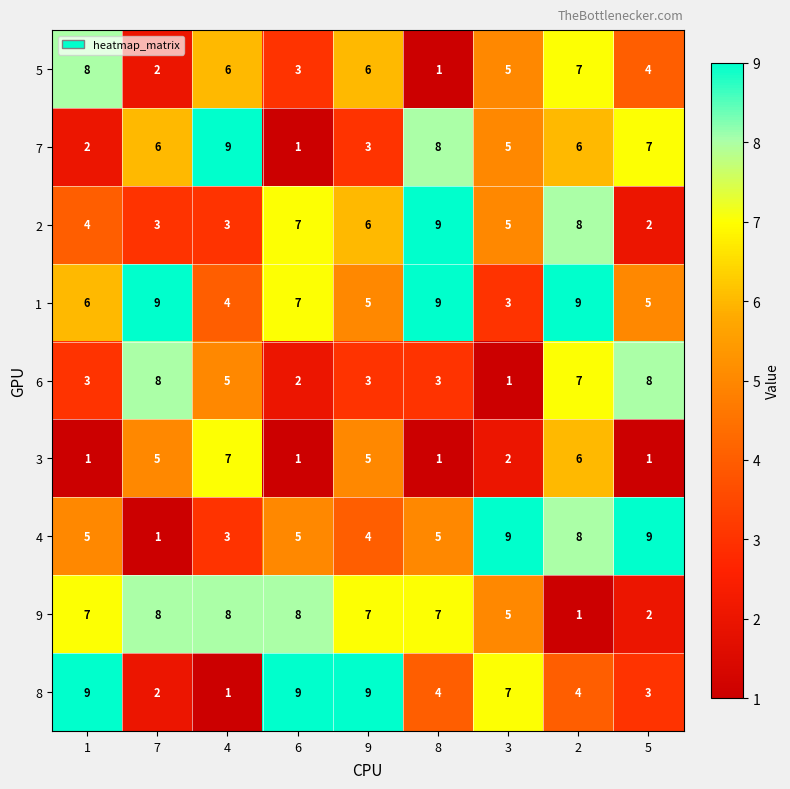

At which category is the sum across all series the highest?

2